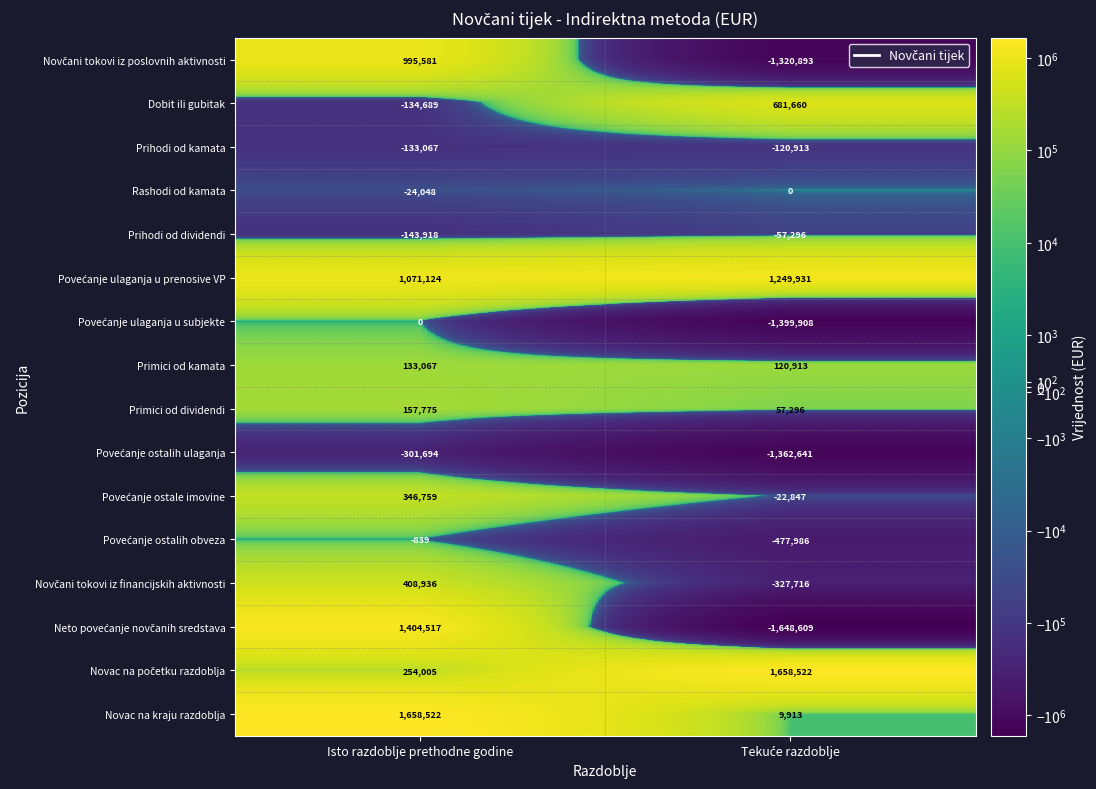

At which category is the sum across all series the highest?

Isto razdoblje prethodne godine